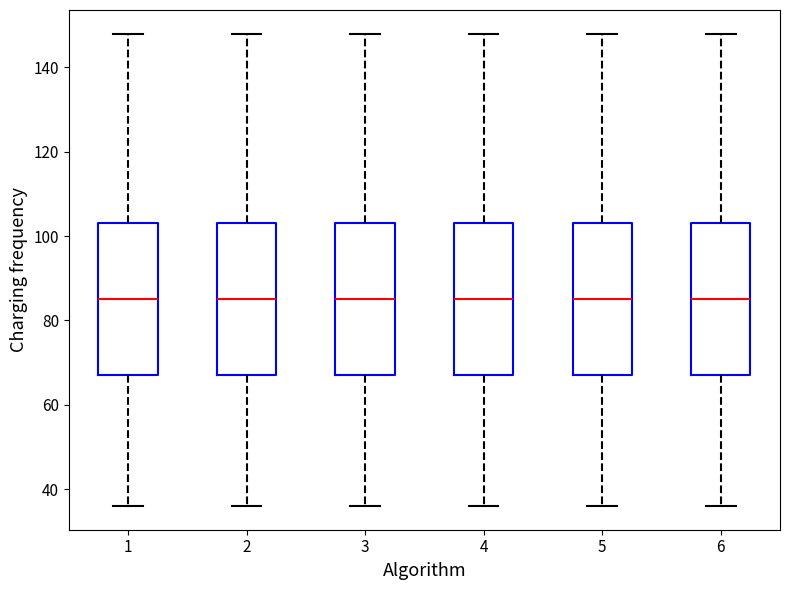

Reading left to right, read every box against the y-axis: the position of its median line, the range the box covers, and the ends of its whiskers. The values are not printed on the chart, so give them approximately, as read against the axis.

1: median 86, box 68 to 104, whiskers 36 to 148
2: median 86, box 68 to 104, whiskers 36 to 148
3: median 86, box 68 to 104, whiskers 36 to 148
4: median 86, box 68 to 104, whiskers 36 to 148
5: median 86, box 68 to 104, whiskers 36 to 148
6: median 86, box 68 to 104, whiskers 36 to 148